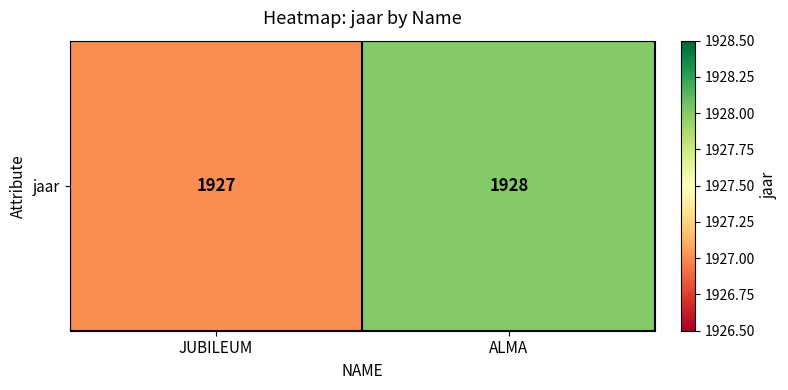

What is the sum of all values?

3855